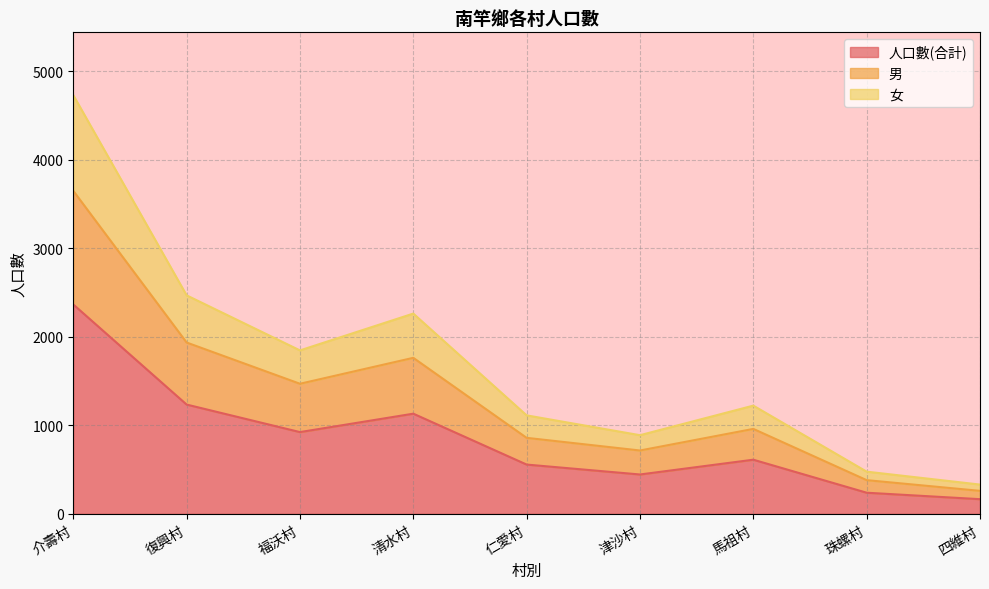

What is the value of the 人口數(合計) point at the 1st from the left?

2365